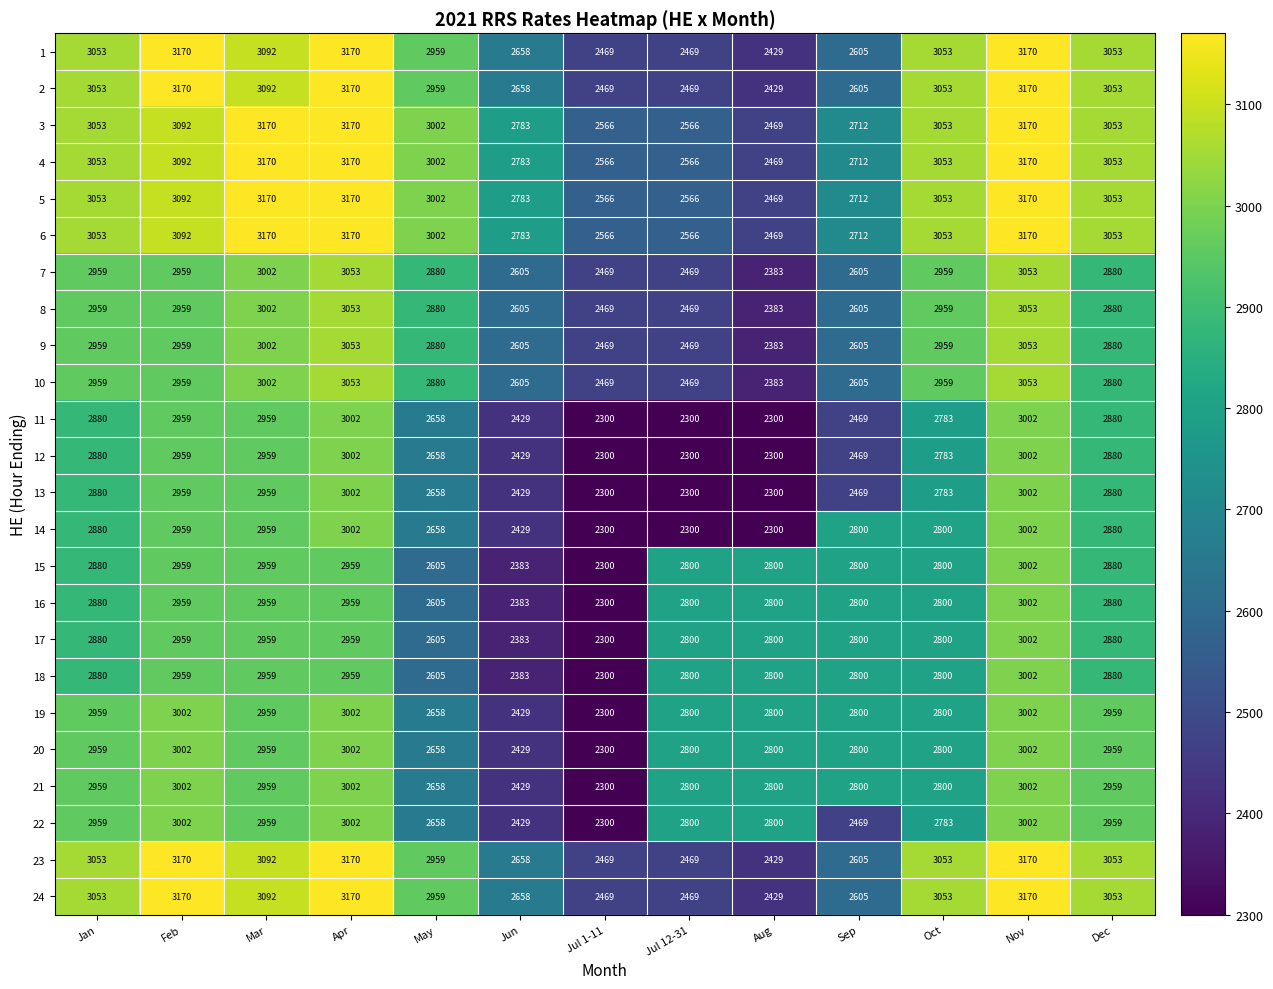

What is the sum of the 7 values at Apr and Nov?

6106